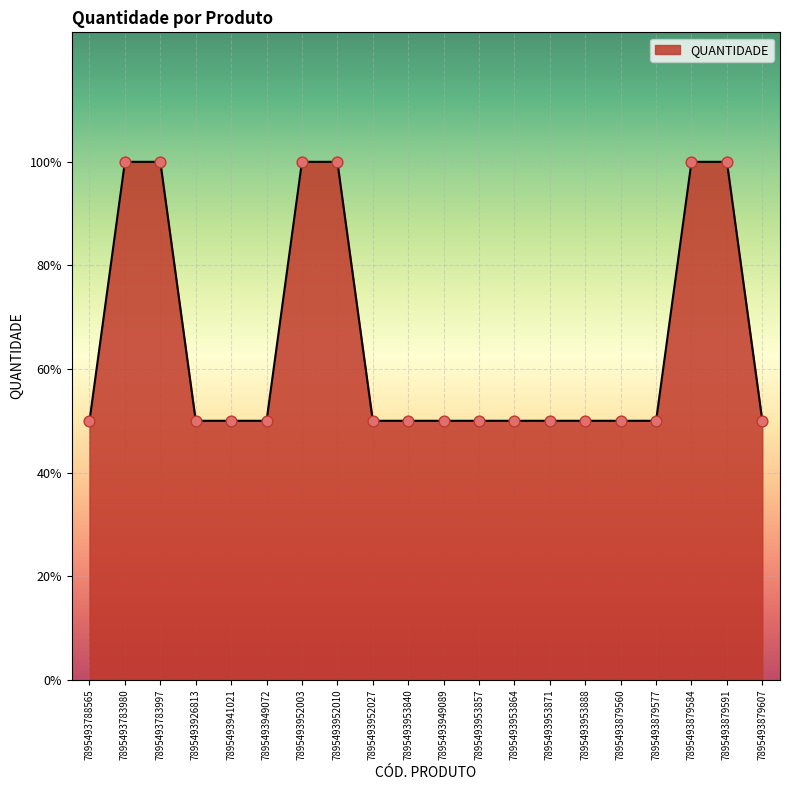

Is this an area chart (filled region under the line)?

Yes